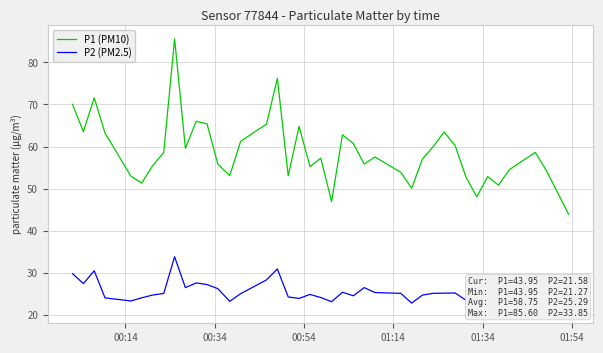

What are all the series names shown in the legend?

P1 (PM10), P2 (PM2.5)